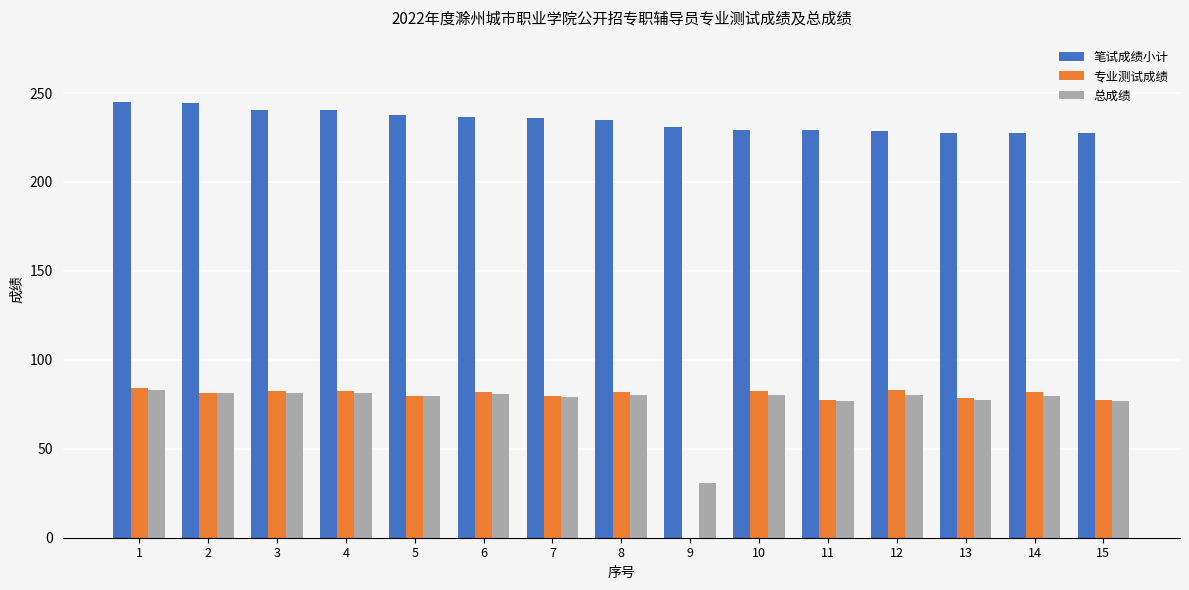

Which series has the largest total across all categories?

笔试成绩小计